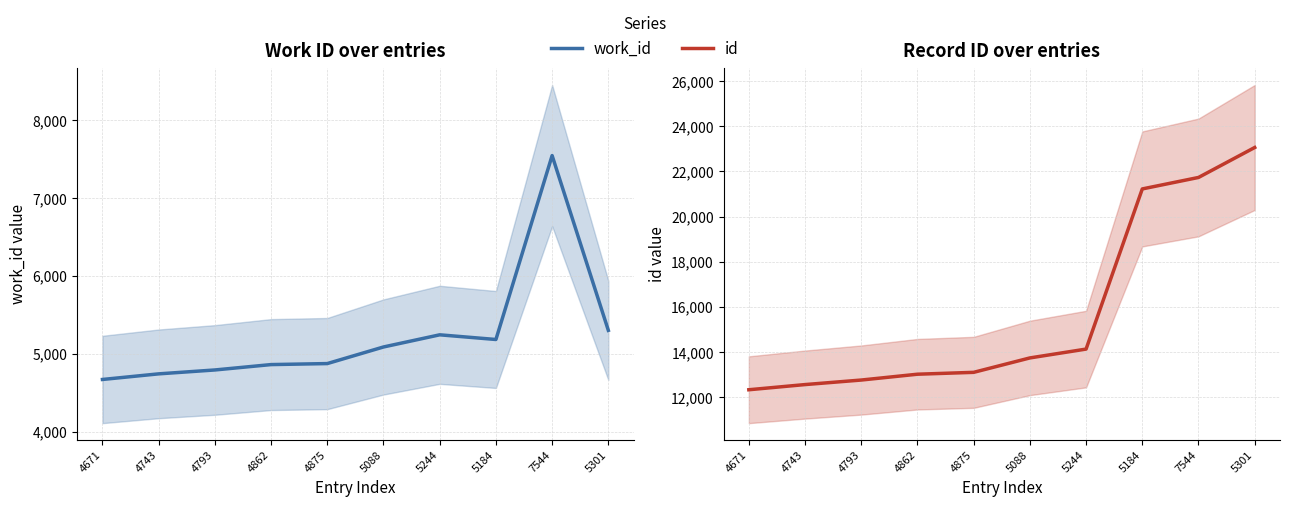

What position from the left is 4743?

2